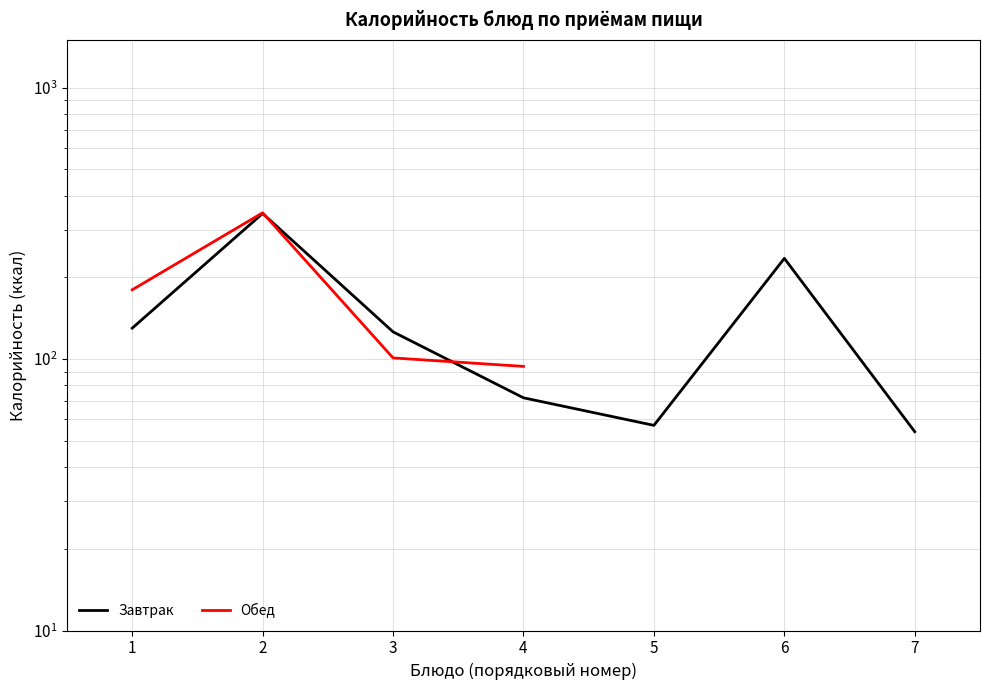

Which category has the highest value across all series?

2